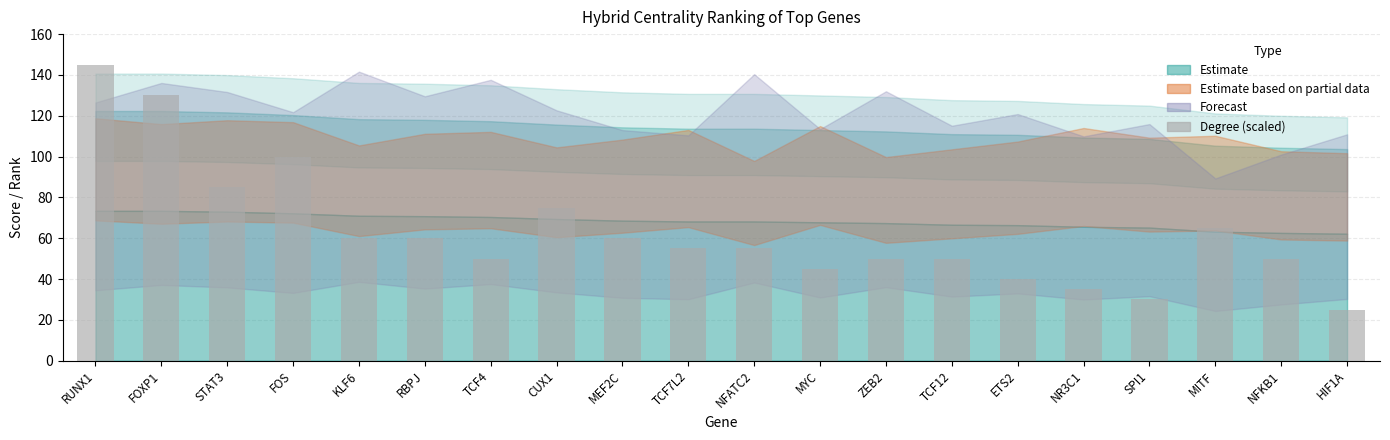

What is the label of the 16th bar from the right?

KLF6